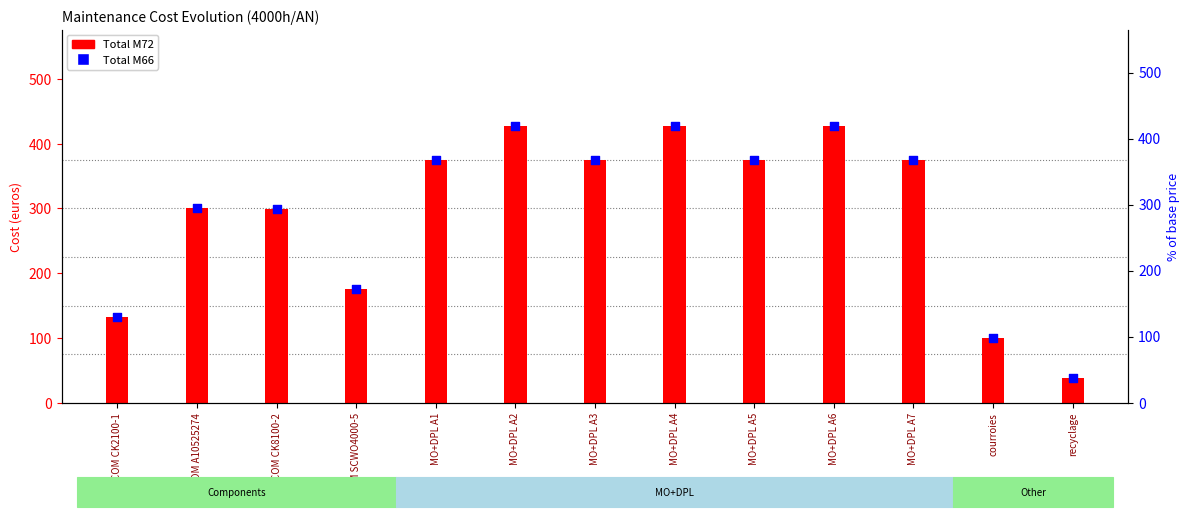

What is the total value across all series at MO+DPL A4?

845.4